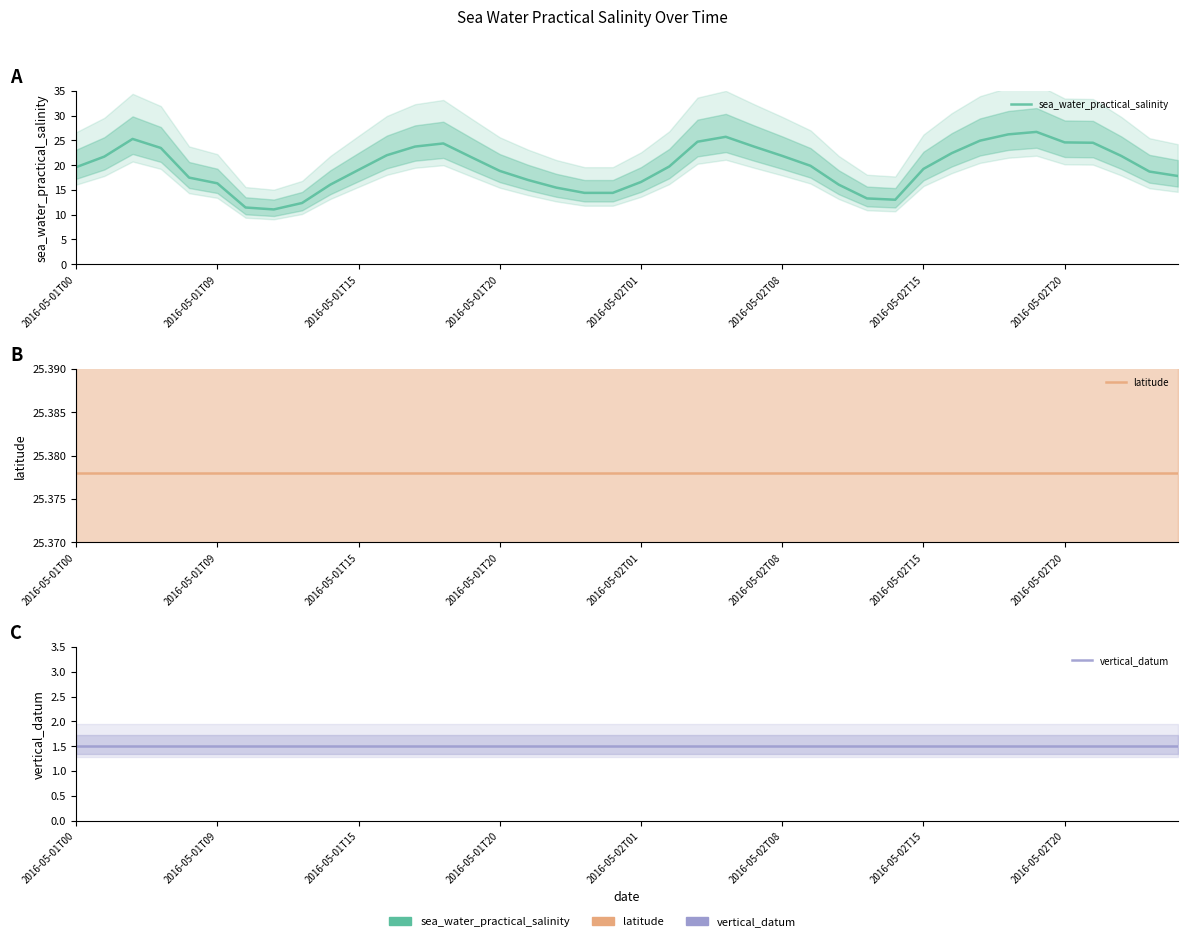

Which series has the largest range (max minus min)?

sea_water_practical_salinity